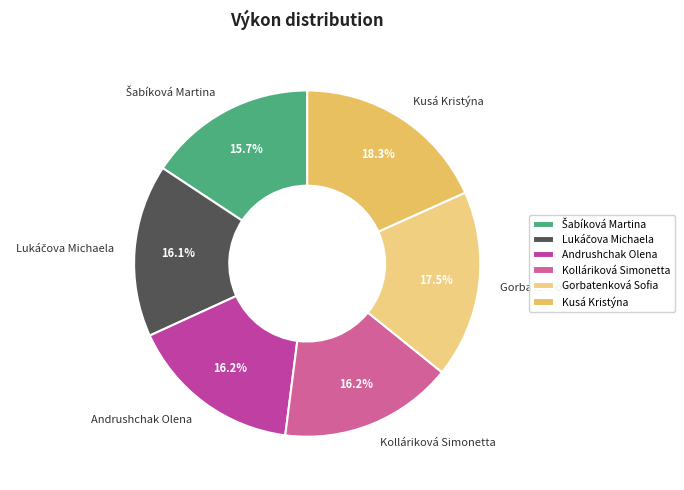

The Gorbatenková Sofia slice represents 8% of the pie. True or false?

False